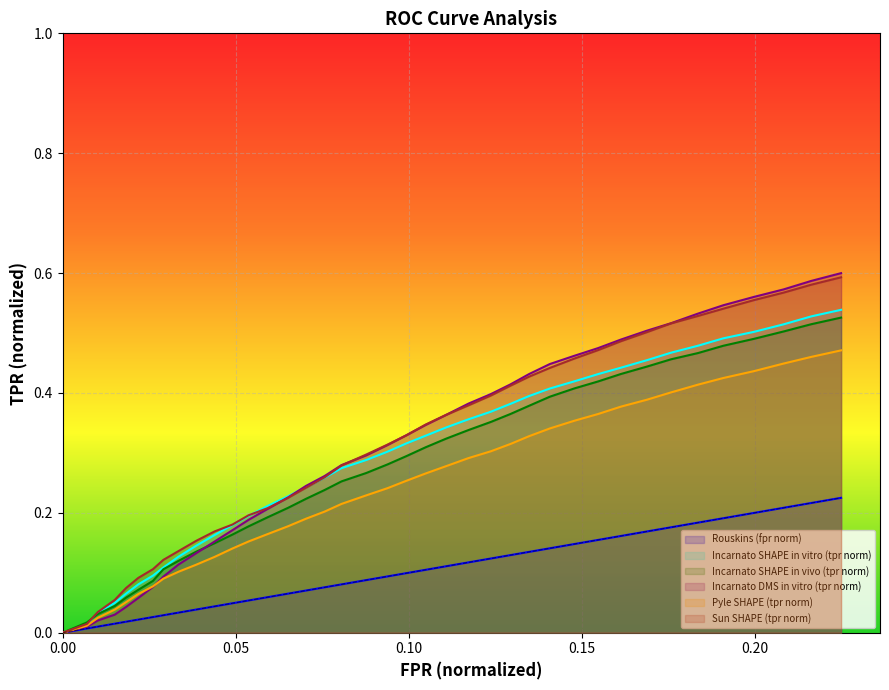

Which series has the widest spread of values?

Incarnato DMS in vitro (tpr norm)